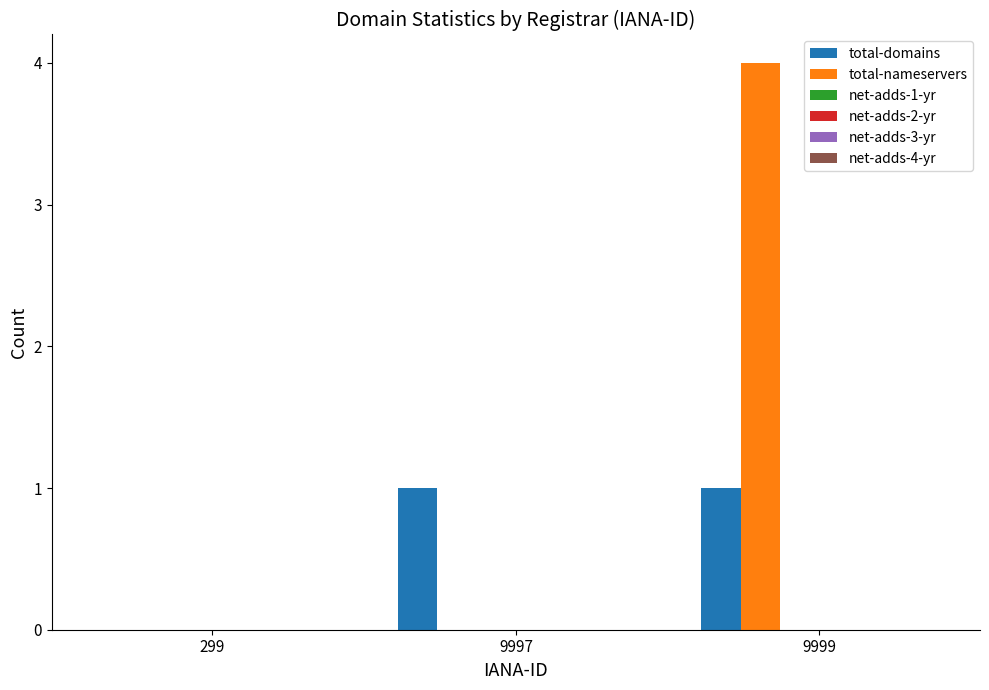

What is the maximum value for total-nameservers?

4